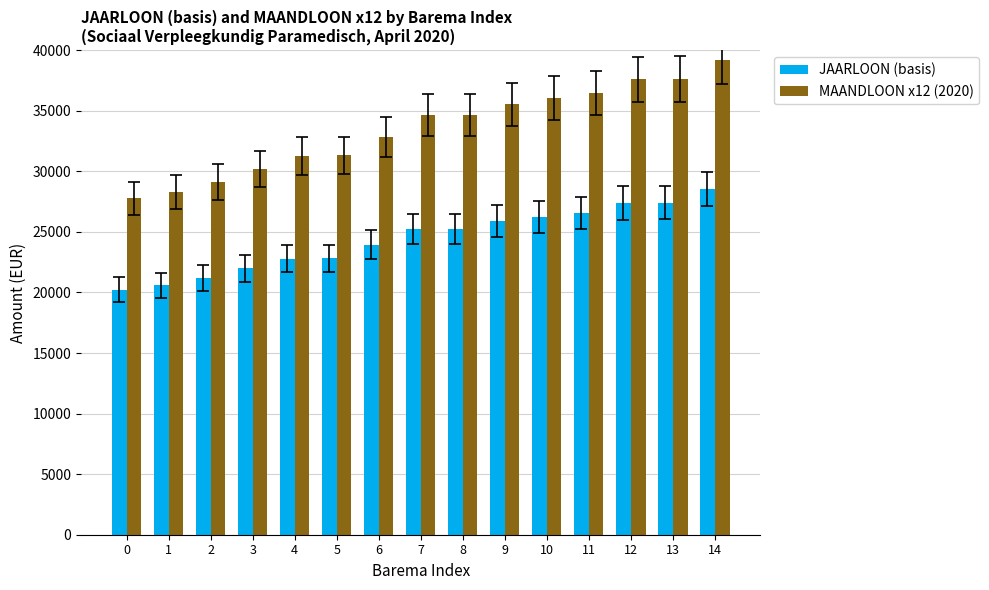

True or false: JAARLOON (basis) has a value of 20228.9 at 0.

True